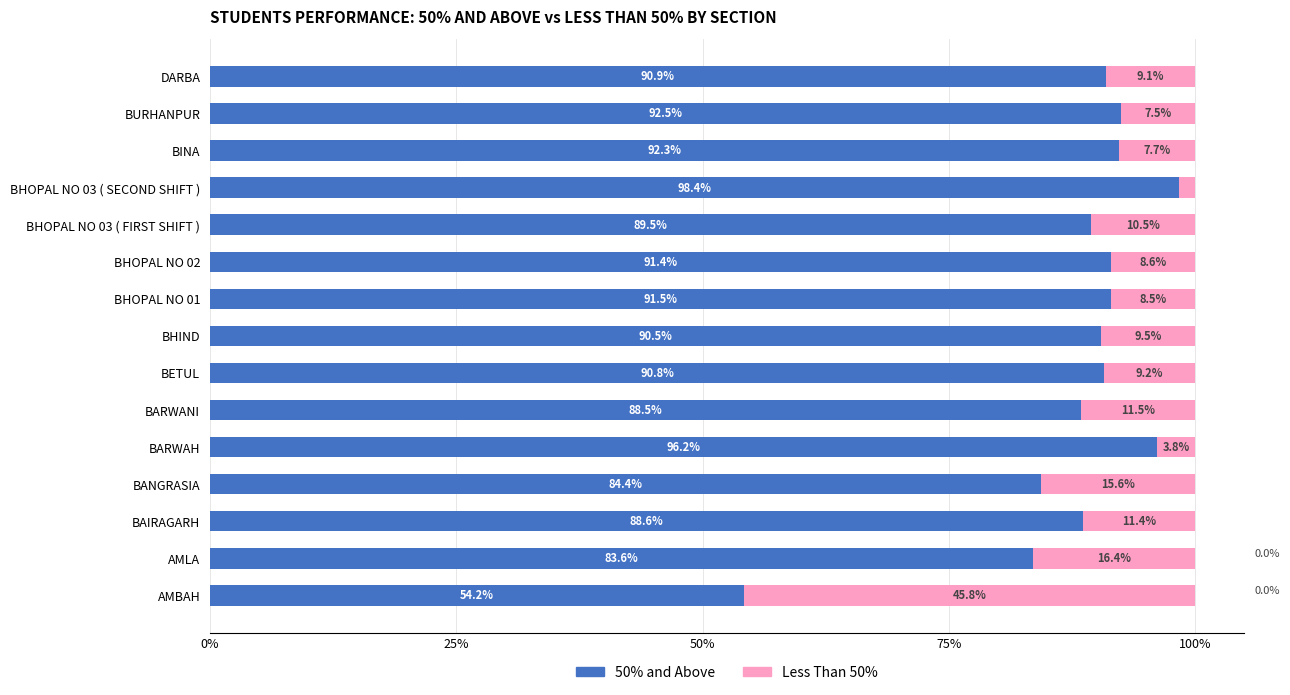

What is the difference between the 50% and Above values at BAIRAGARH and DARBA?

2.3